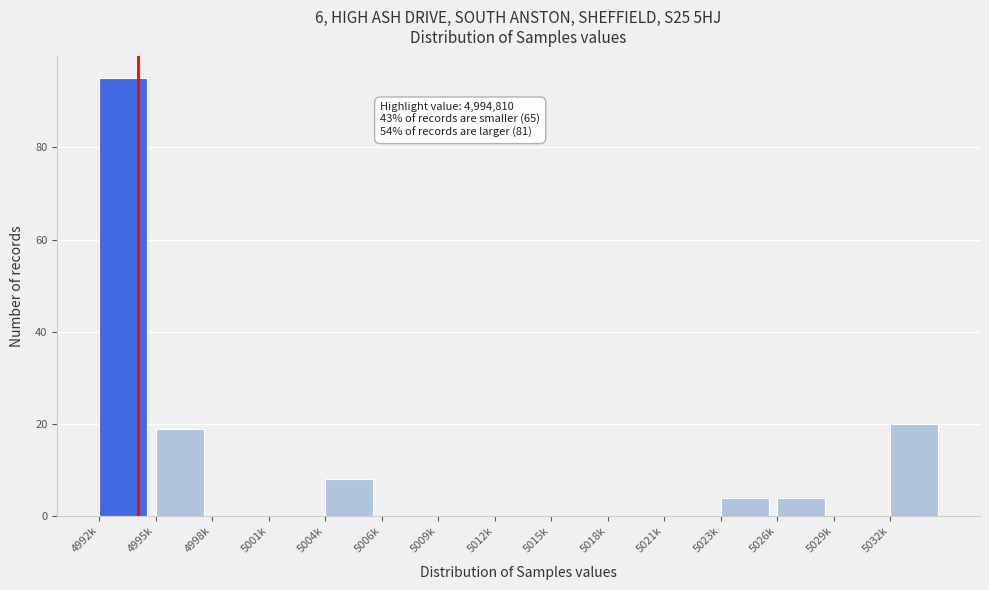

Reading left to right, transcribe all the data shown in this chart.

4992k=95	4995k=19	4998k=0	5001k=0	5004k=8	5006k=0	5009k=0	5012k=0	5015k=0	5018k=0	5021k=0	5023k=4	5026k=4	5029k=0	5032k=20